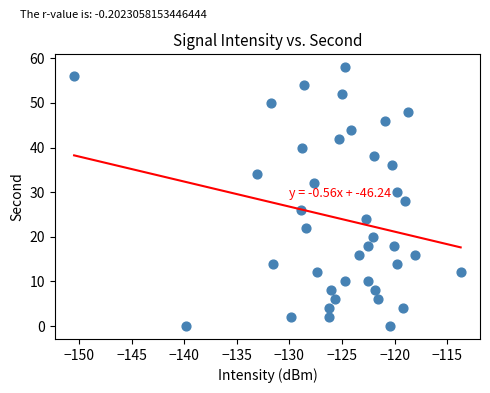

Count the number of points in this scatter plot.

40